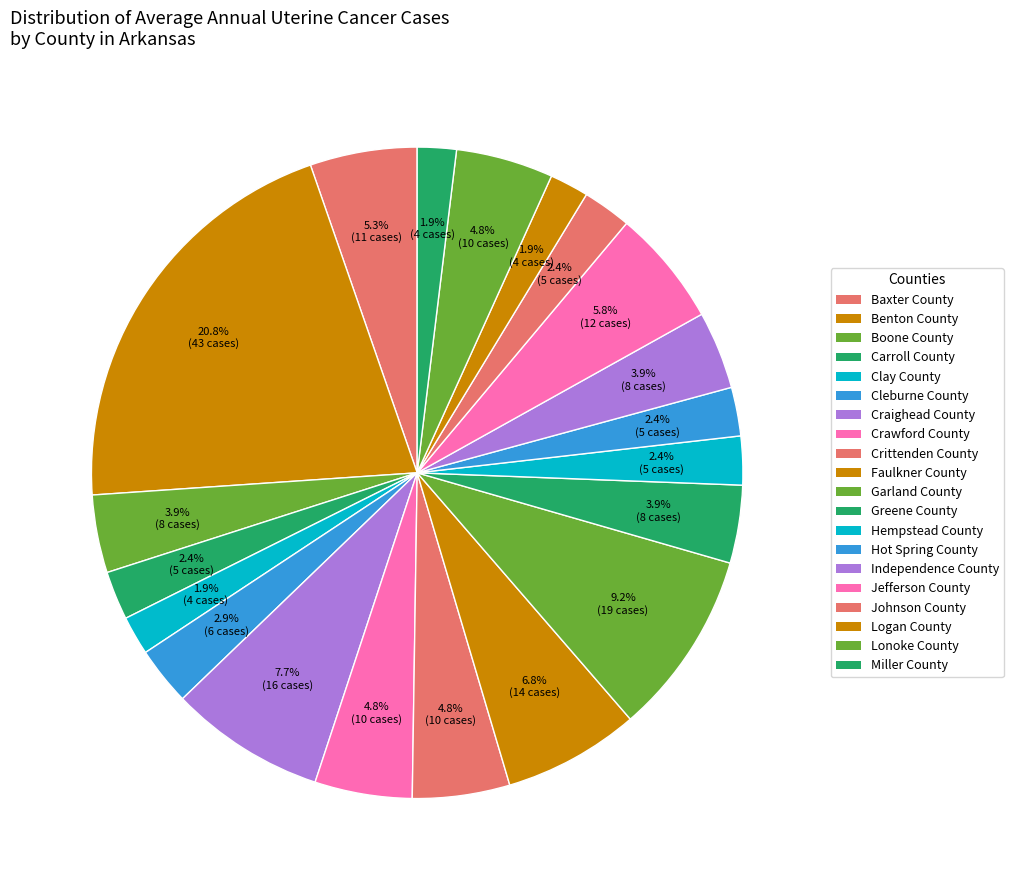

Does Craighead County account for over 50% of the chart?

No